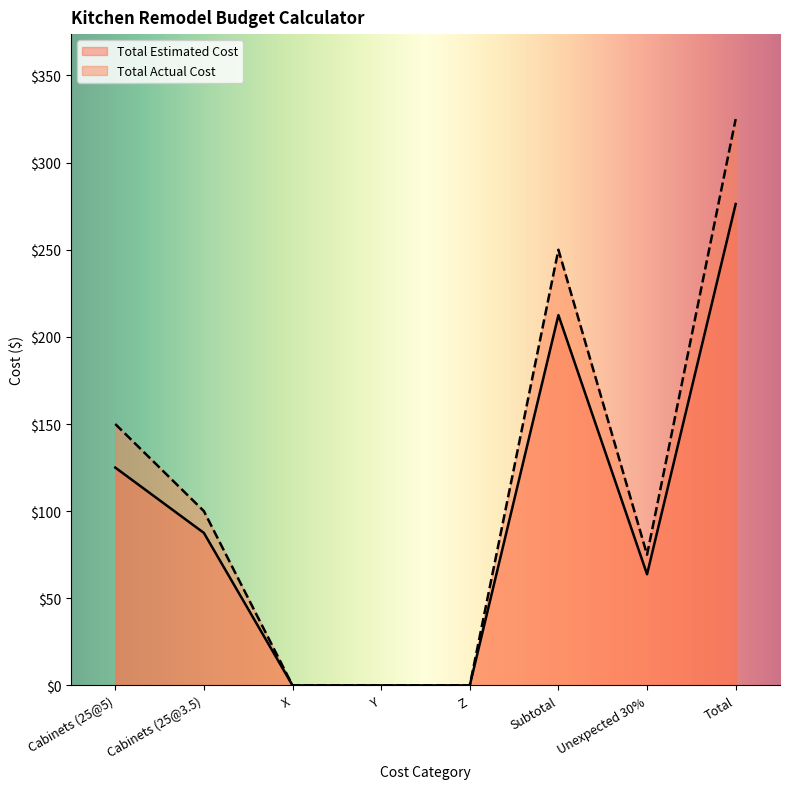

What is the difference between the maximum and minimum values in the Total Estimated Cost series?

276.2